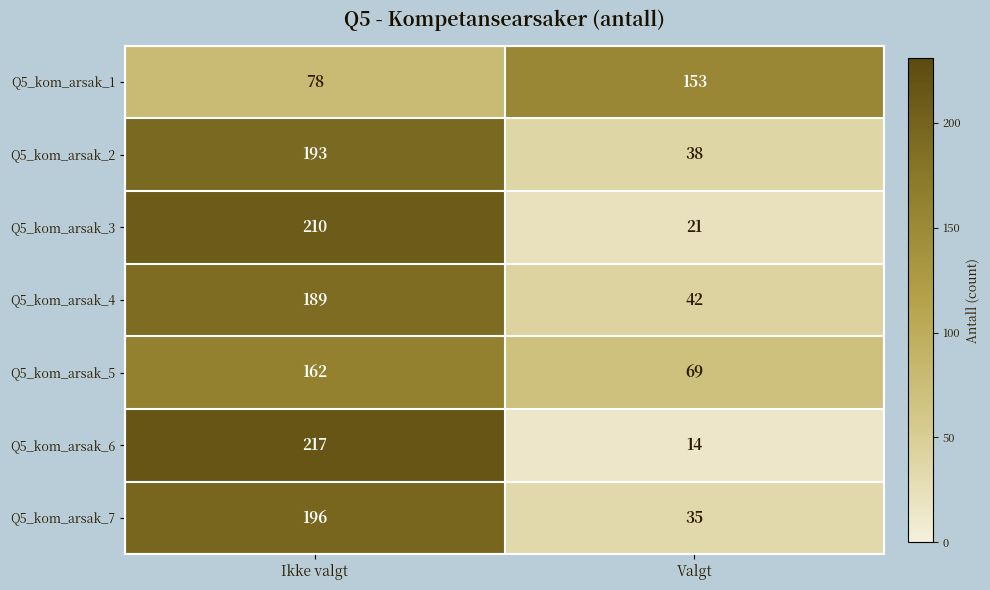

What is the difference between the maximum and minimum values in the Q5_kom_arsak_3 series?

189